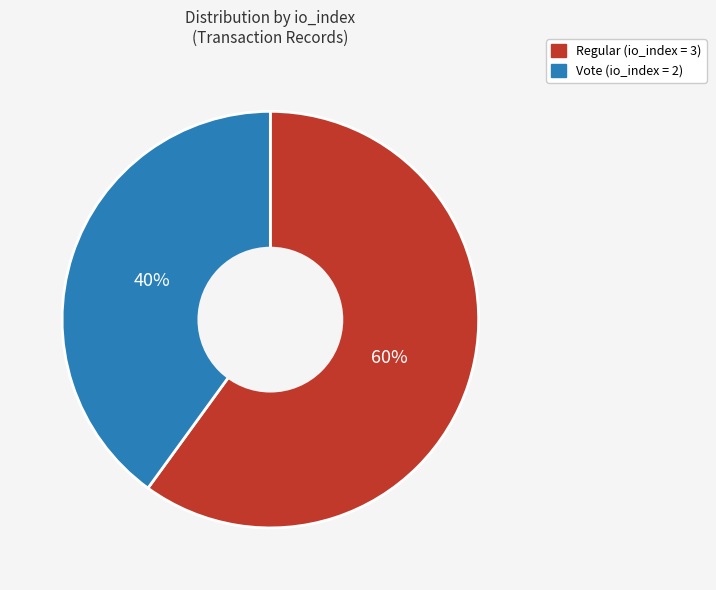

To the nearest percent, what is the difference between the largest and smallest slice percentages?

20%